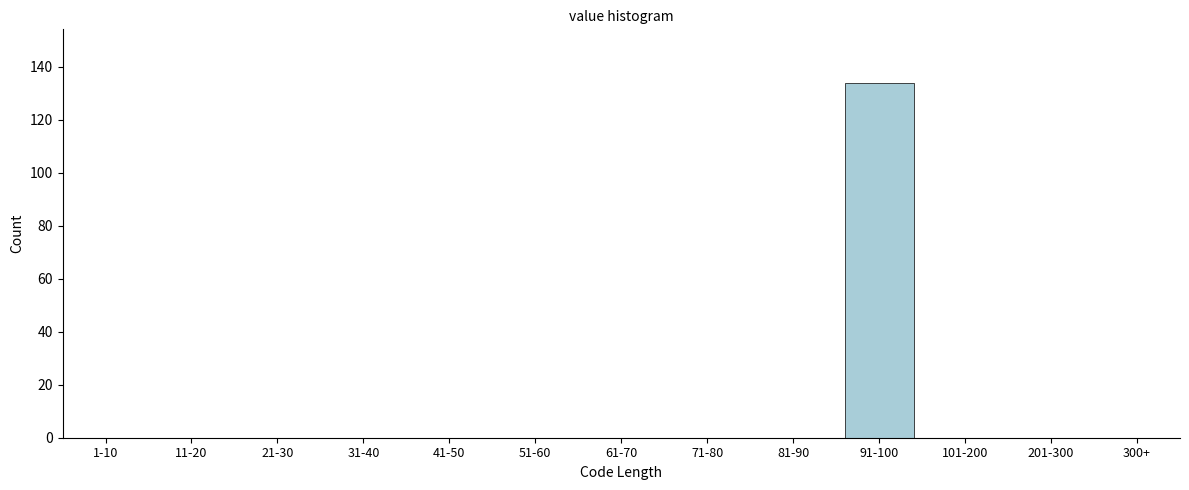

Reading left to right, transcribe all the data shown in this chart.

1-10=0	11-20=0	21-30=0	31-40=0	41-50=0	51-60=0	61-70=0	71-80=0	81-90=0	91-100=134	101-200=0	201-300=0	300+=0